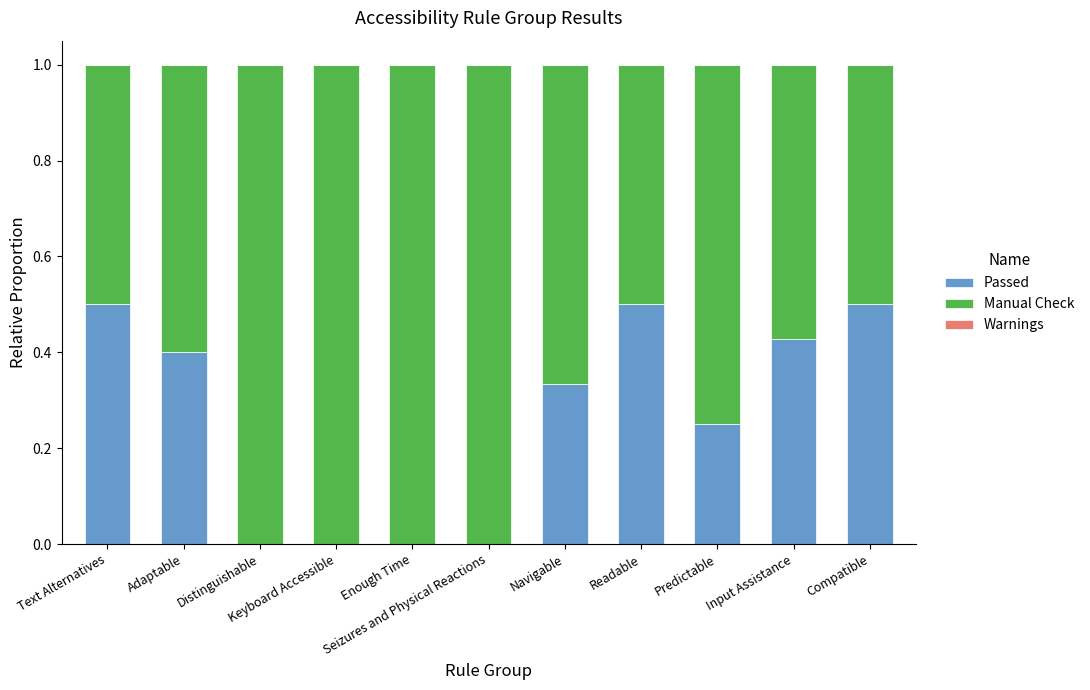

What is the highest value of the Passed series?

0.5